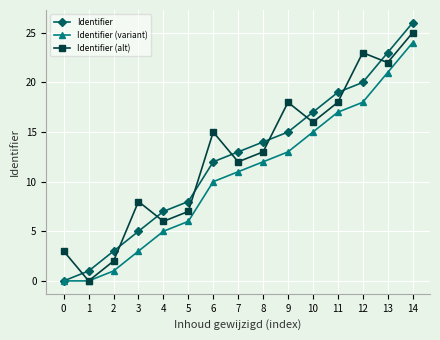

Which series has the widest spread of values?

Identifier